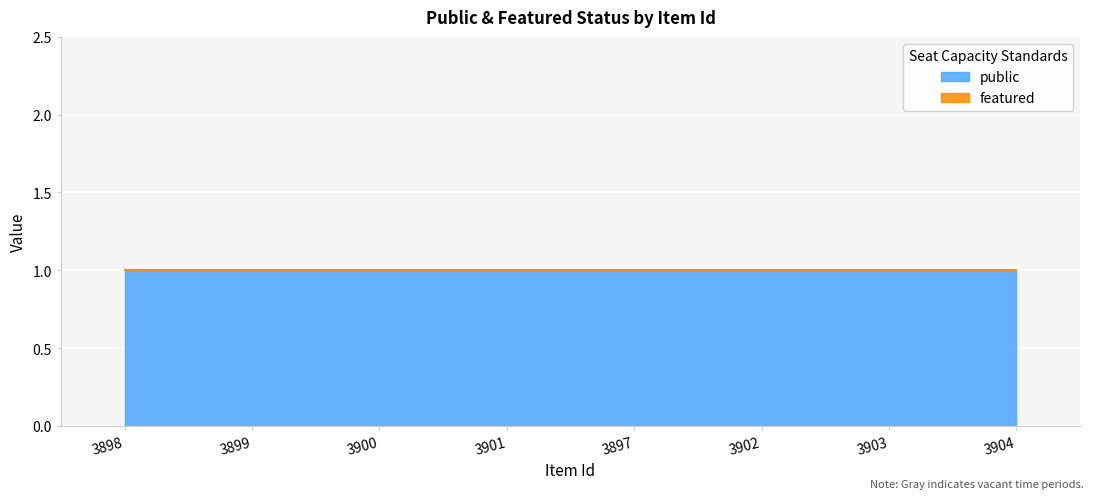

Is it true that public equals 2 at 3899?

False